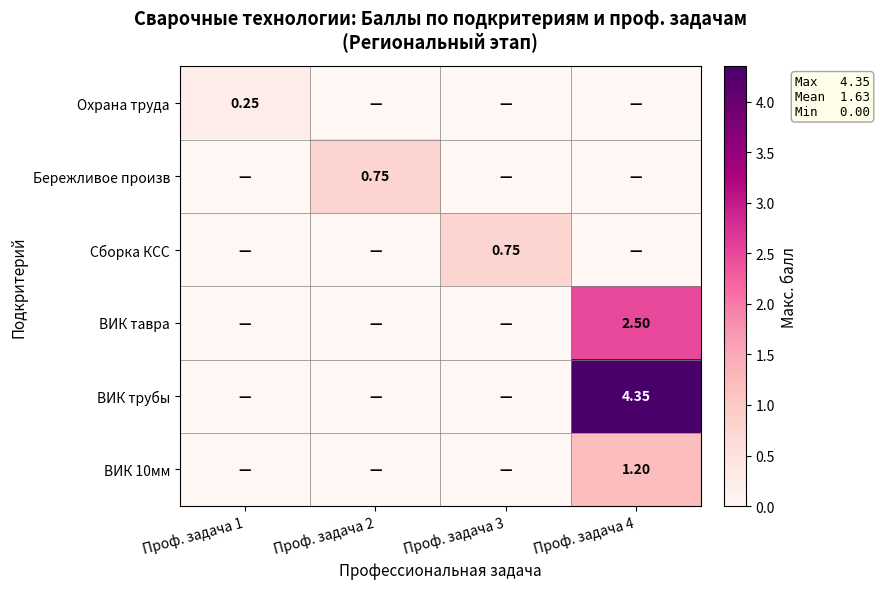

Which series changed the most between Проф. задача 1 and Проф. задача 4?

ВИК трубы